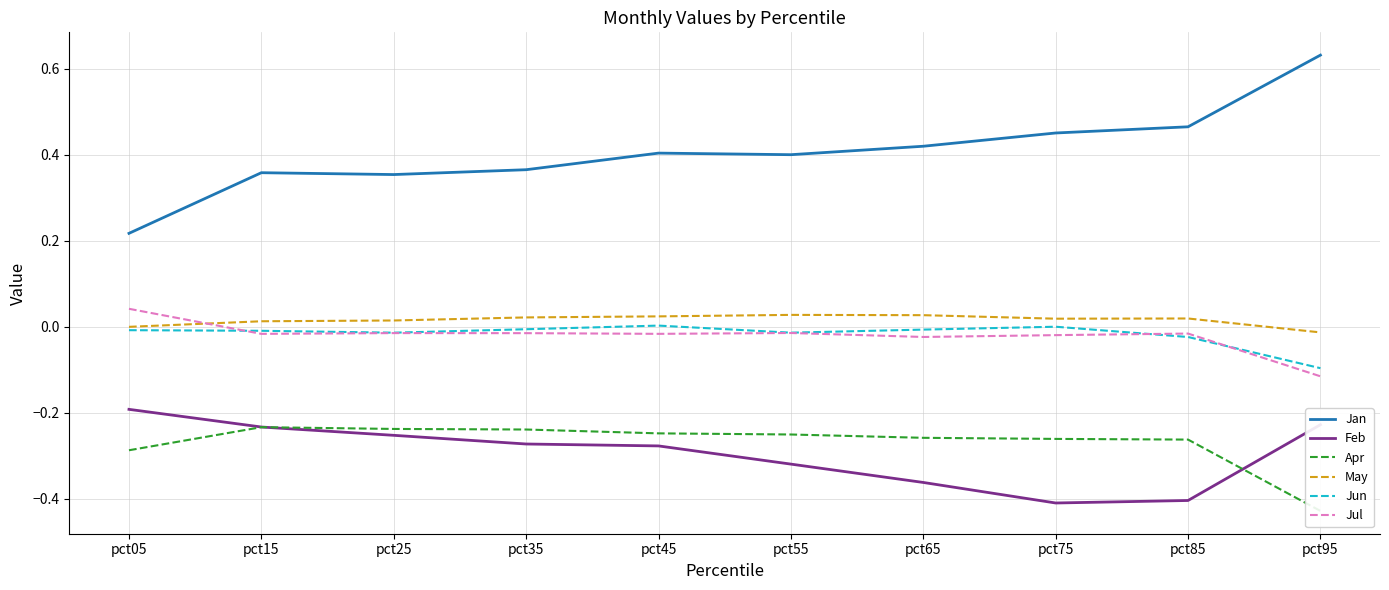

How many data points in May are less than 0?

2